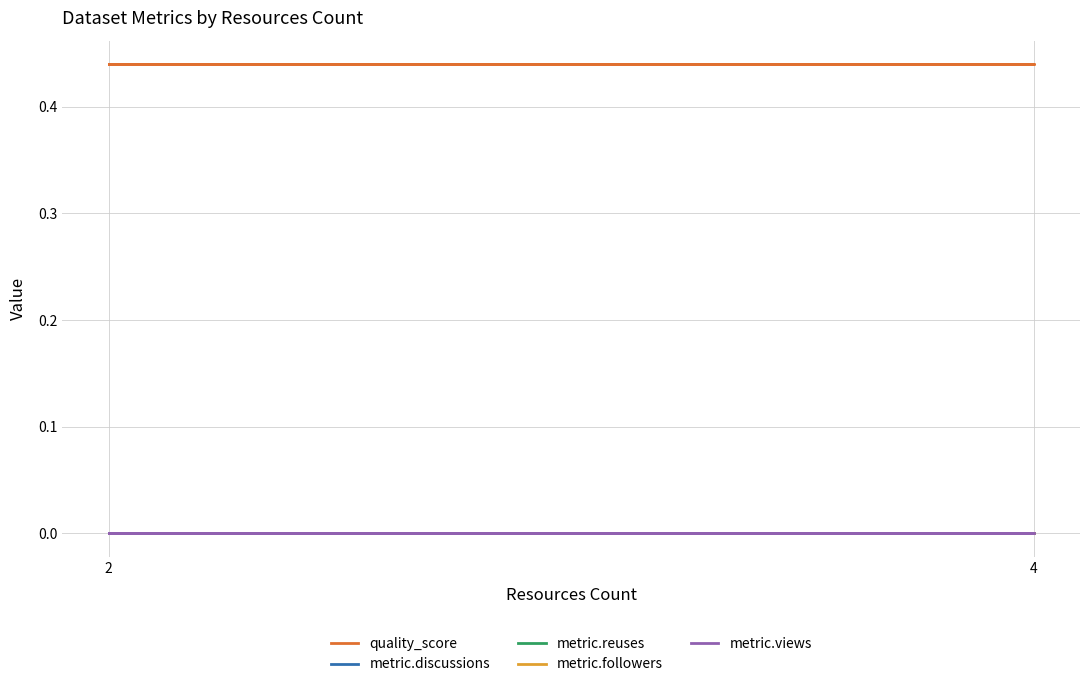

True or false: metric.discussions has more than 0 points higher than both neighbors.

False